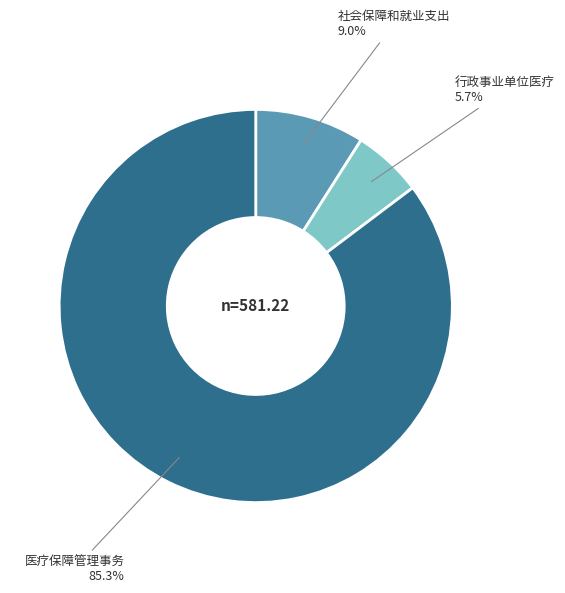

Does any single category account for the majority?

Yes